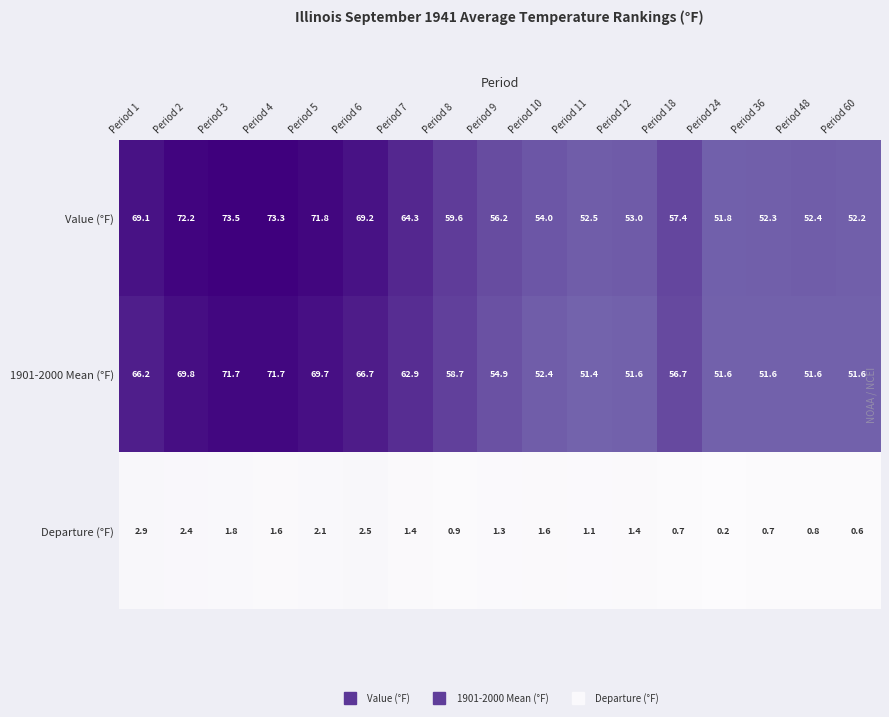

List the series in order of their peak value, highest first.

Value (°F), 1901-2000 Mean (°F), Departure (°F)